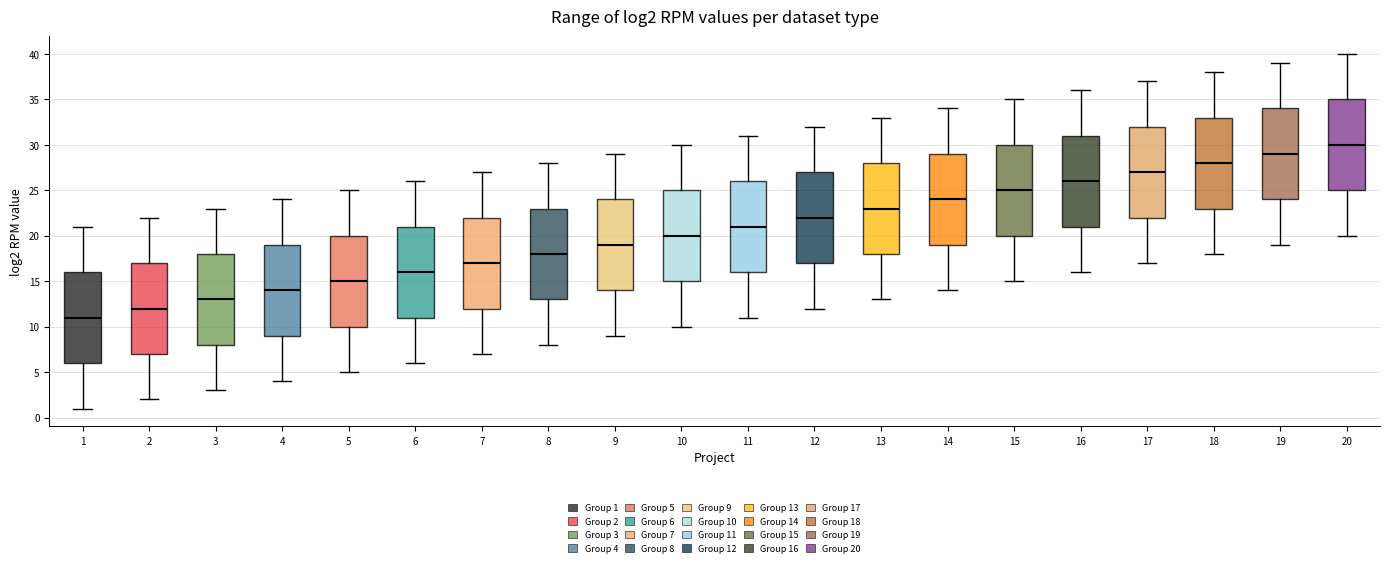

Reading left to right, transcribe this box plot: for each box, give where its median line is, the range the box spans, and where its two whiskers end, as read against the y-axis. The values are not printed on the chart, so give them approximately, as read against the axis.

1: median 11, box 6 to 16, whiskers 1 to 21
2: median 12, box 7 to 17, whiskers 2 to 22
3: median 13, box 8 to 18, whiskers 3 to 23
4: median 14, box 9 to 19, whiskers 4 to 24
5: median 15, box 10 to 20, whiskers 5 to 25
6: median 16, box 11 to 21, whiskers 6 to 26
7: median 17, box 12 to 22, whiskers 7 to 27
8: median 18, box 13 to 23, whiskers 8 to 28
9: median 19, box 14 to 24, whiskers 9 to 29
10: median 20, box 15 to 25, whiskers 10 to 30
11: median 21, box 16 to 26, whiskers 11 to 31
12: median 22, box 17 to 27, whiskers 12 to 32
13: median 23, box 18 to 28, whiskers 13 to 33
14: median 24, box 19 to 29, whiskers 14 to 34
15: median 25, box 20 to 30, whiskers 15 to 35
16: median 26, box 21 to 31, whiskers 16 to 36
17: median 27, box 22 to 32, whiskers 17 to 37
18: median 28, box 23 to 33, whiskers 18 to 38
19: median 29, box 24 to 34, whiskers 19 to 39
20: median 30, box 25 to 35, whiskers 20 to 40